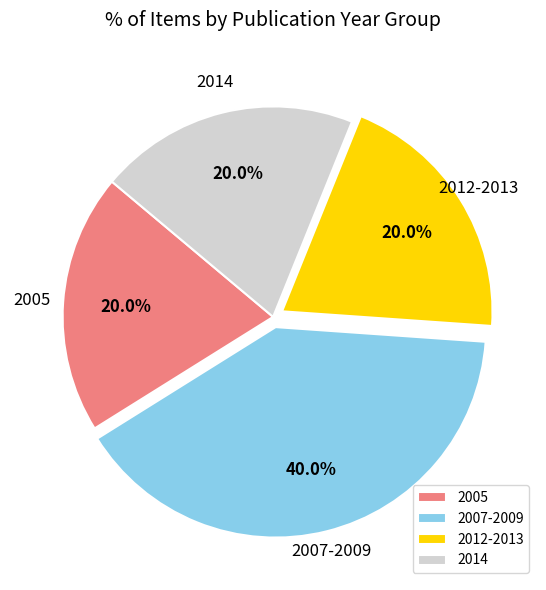

Does 2014 account for over 50% of the chart?

No